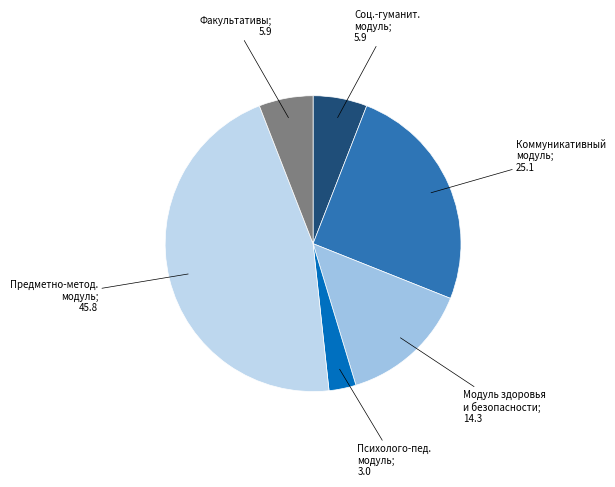

How many segments does this pie chart have?

6